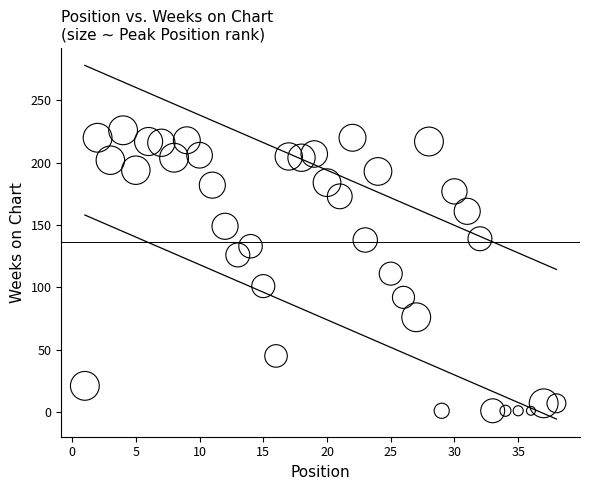

What is the range of X values (max minus min)?

37